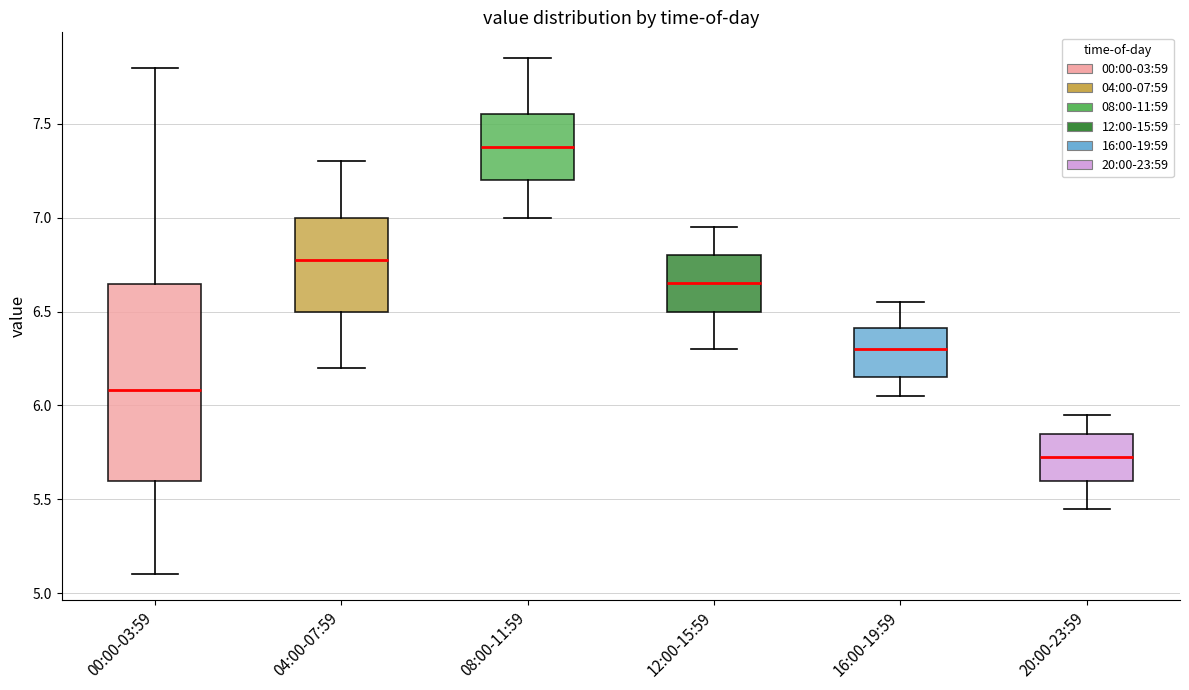

Reading left to right, transcribe this box plot: for each box, give where its median line is, the range the box spans, and where its two whiskers end, as read against the y-axis. The values are not printed on the chart, so give them approximately, as read against the axis.

00:00-03:59: median 6.10, box 5.60 to 6.65, whiskers 5.10 to 7.80
04:00-07:59: median 6.80, box 6.50 to 7.00, whiskers 6.20 to 7.30
08:00-11:59: median 7.40, box 7.20 to 7.55, whiskers 7.00 to 7.85
12:00-15:59: median 6.65, box 6.50 to 6.80, whiskers 6.30 to 6.95
16:00-19:59: median 6.30, box 6.15 to 6.40, whiskers 6.05 to 6.55
20:00-23:59: median 5.75, box 5.60 to 5.85, whiskers 5.45 to 5.95